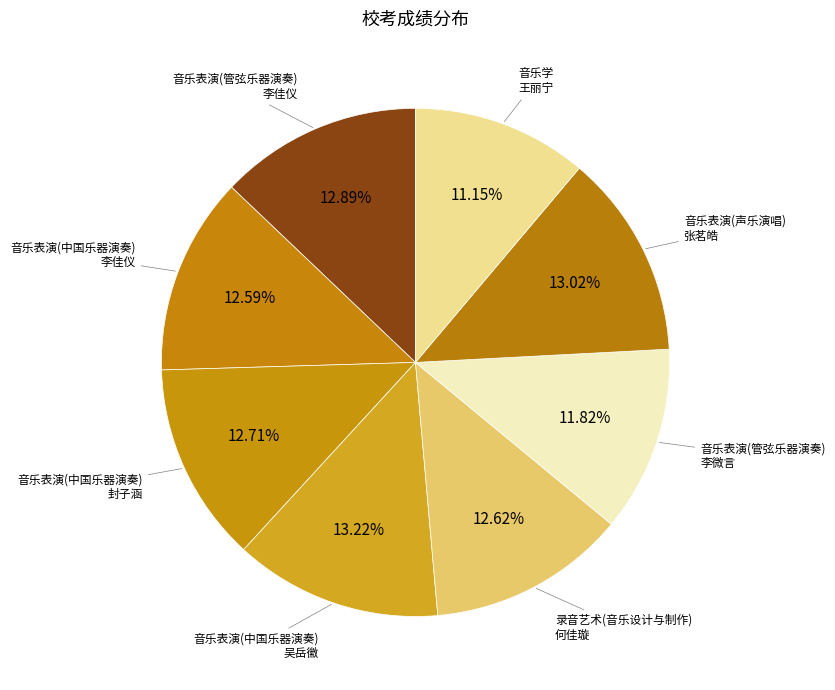

Which slice is the largest?

音乐表演(中国乐器演奏) 吴岳徽